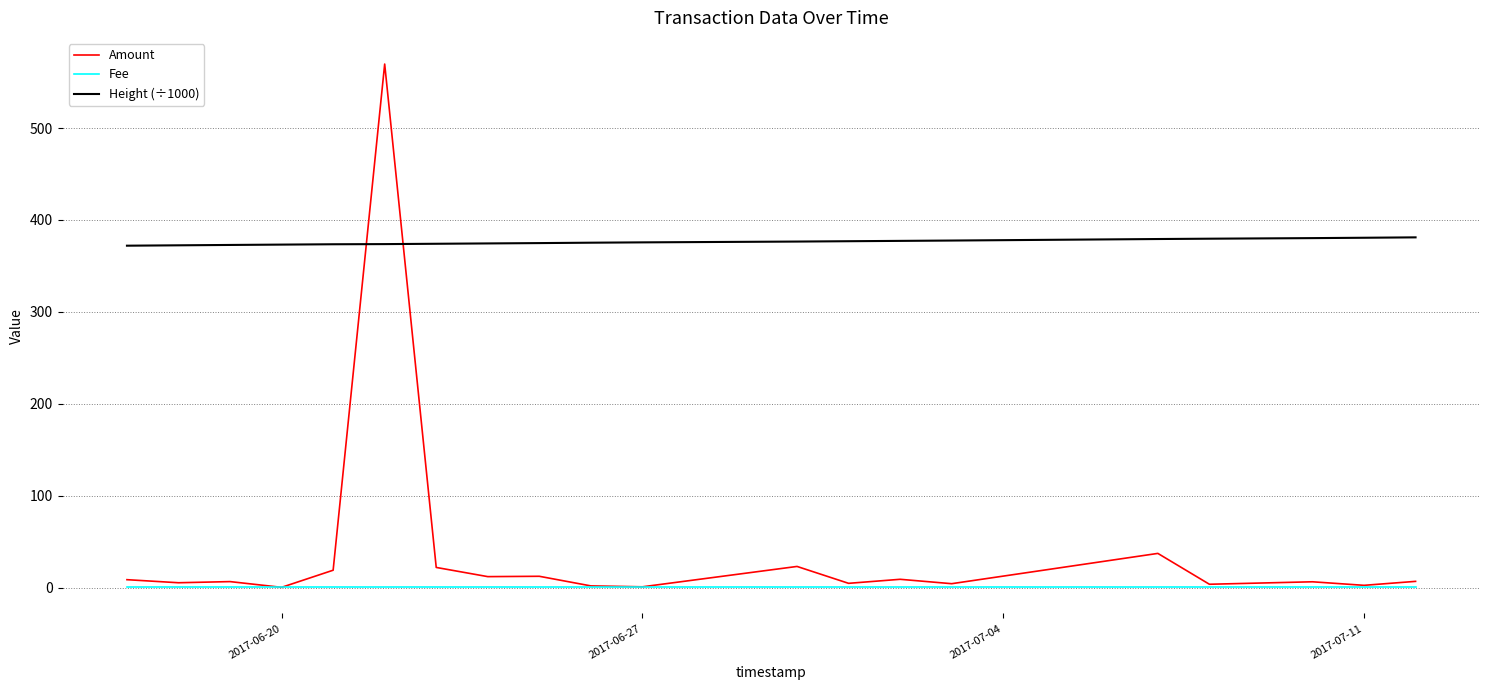

True or false: Height (÷1000) and Amount intersect in this chart.

True